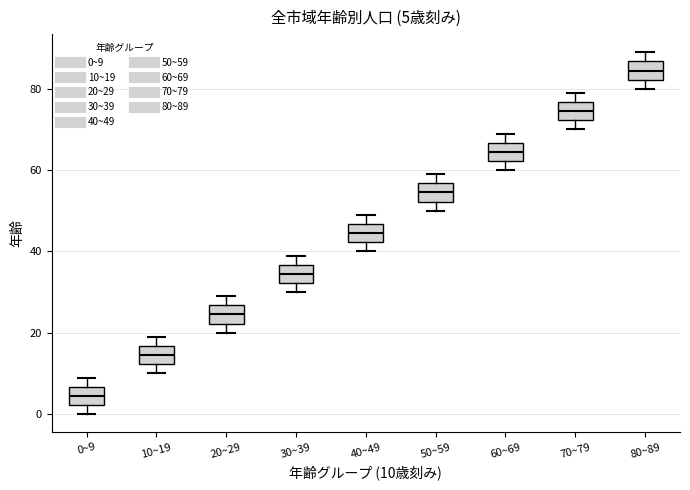

Which box's median line is the lowest?

0~9